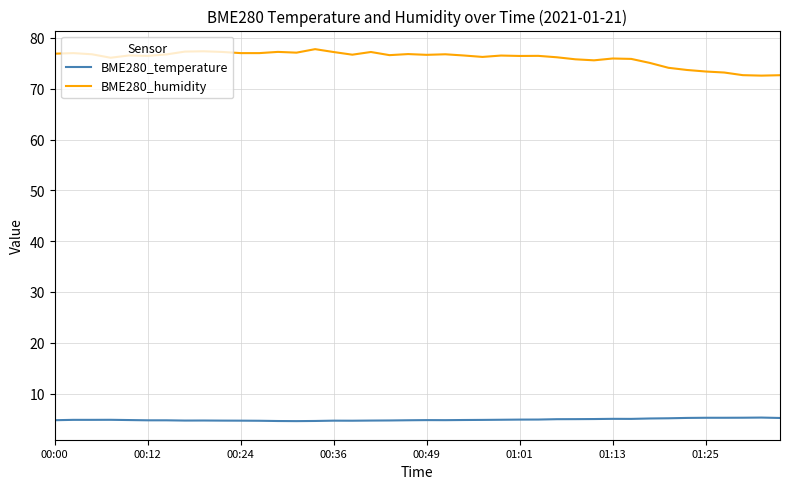

List the series in order of their overall mean, highest first.

BME280_humidity, BME280_temperature